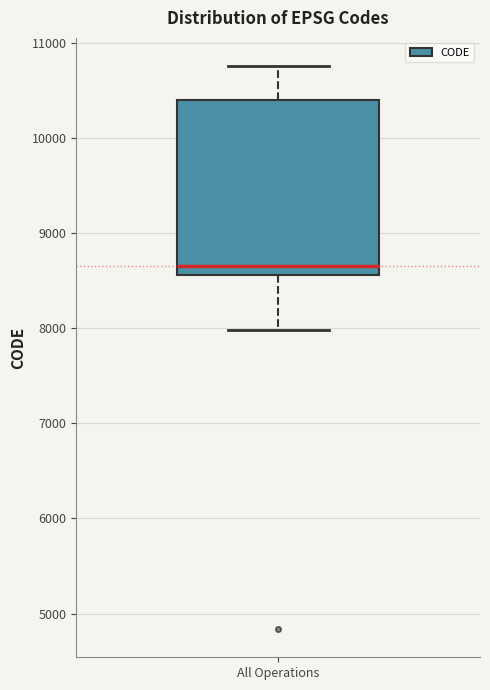

Read this box plot against the y-axis: the position of the median line, the range covered by the box, and the ends of both whiskers. The values are not printed on the chart, so give them approximately, as read against the axis.

median 8700, box 8600 to 10400, whiskers 8000 to 10800